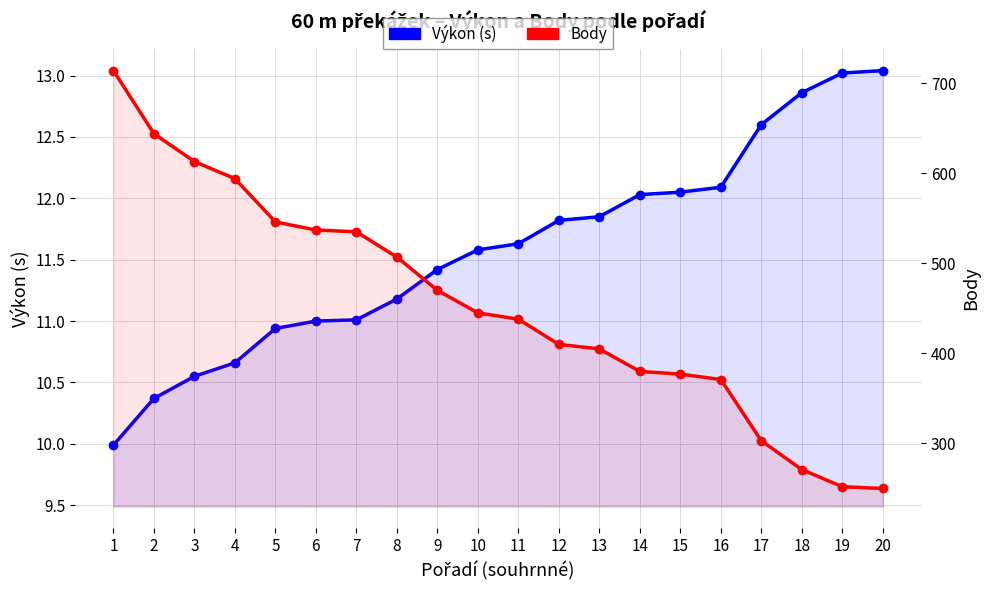

At which label does Výkon reach its minimum?

1